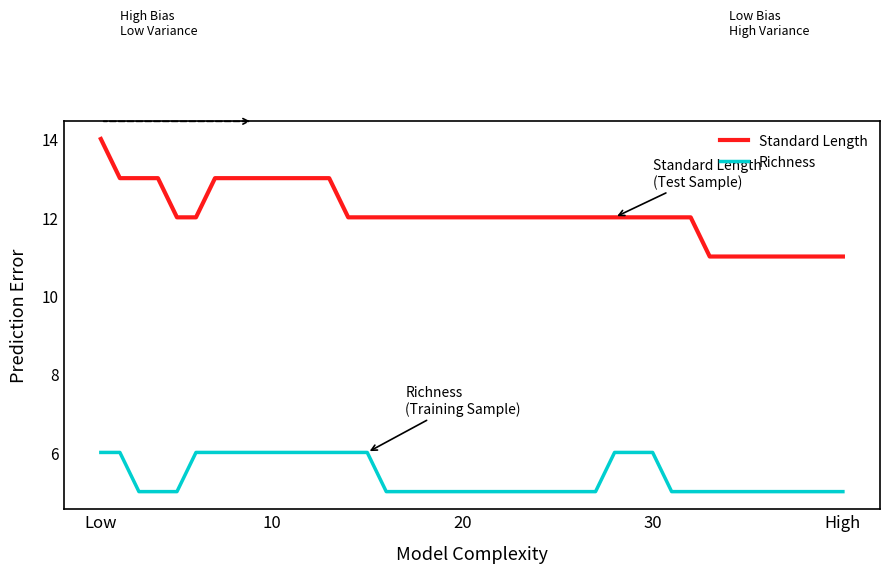

Rank the series by their maximum value, from lowest to highest.

Richness, Standard Length